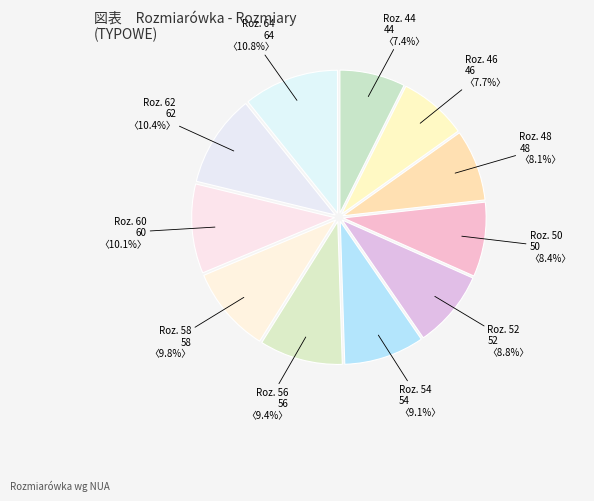

How many segments does this pie chart have?

11